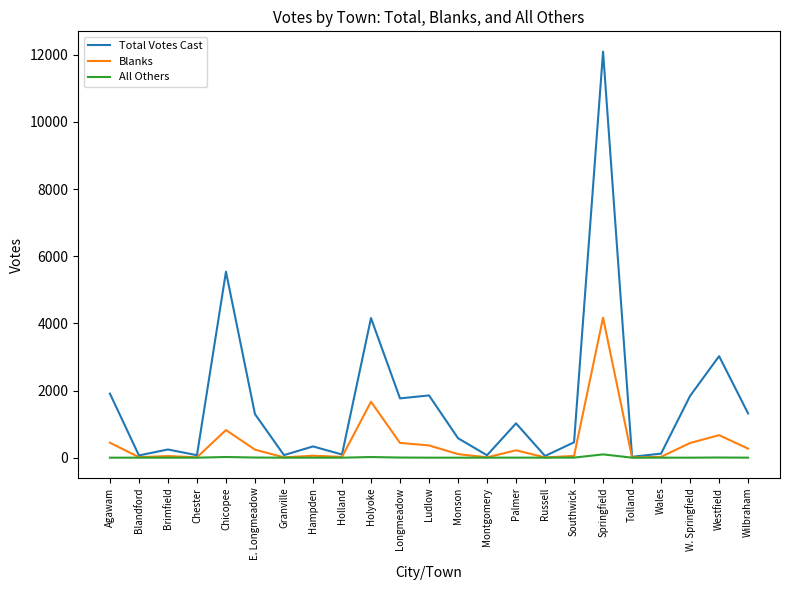

What is the sum of the All Others values at Tolland and Holyoke?

19